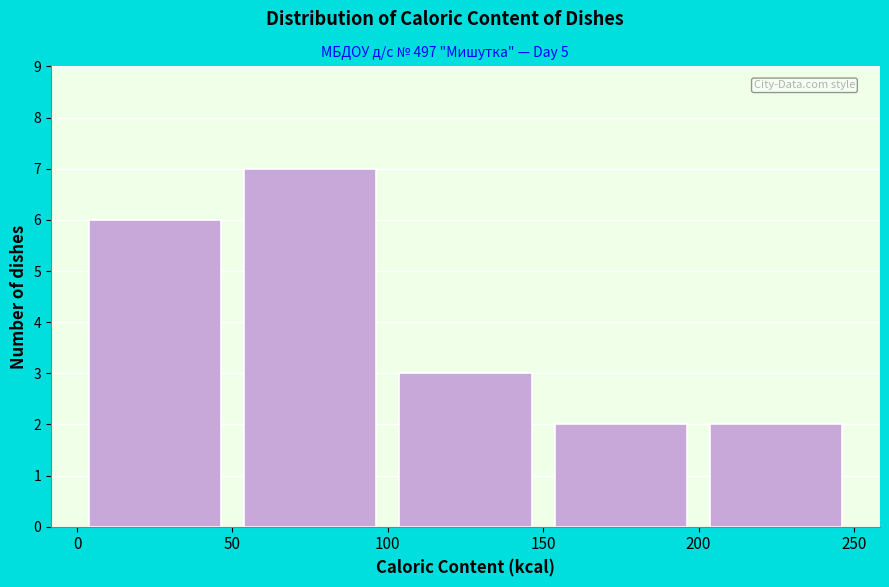

Reading left to right, transcribe this chart: for each bar, give the range it covers on the x-axis and its height. The values are not printed on the chart, so give them approximately, as read against the axis.

0 to 50: 6
50 to 100: 7
100 to 150: 3
150 to 200: 2
200 to 250: 2